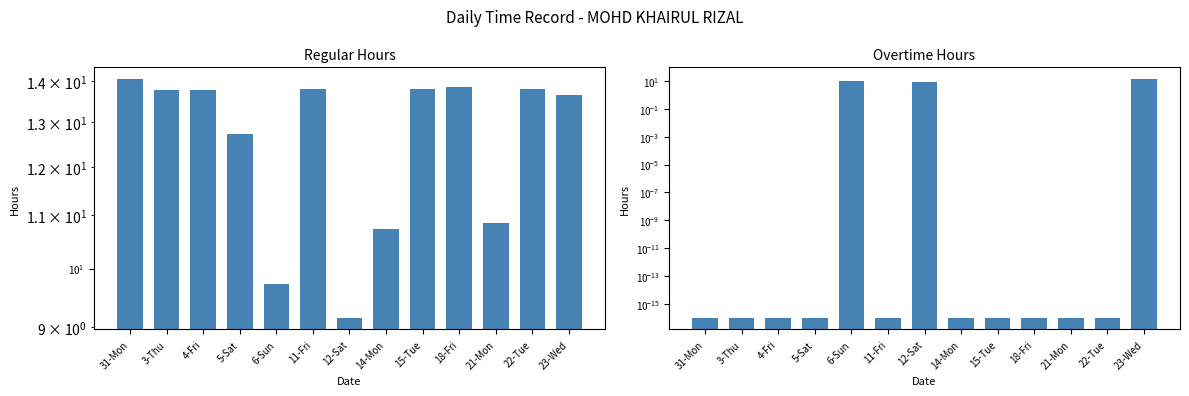

What is the difference between the Overtime Hours values at 6-Sun and 12-Sat?

0.6